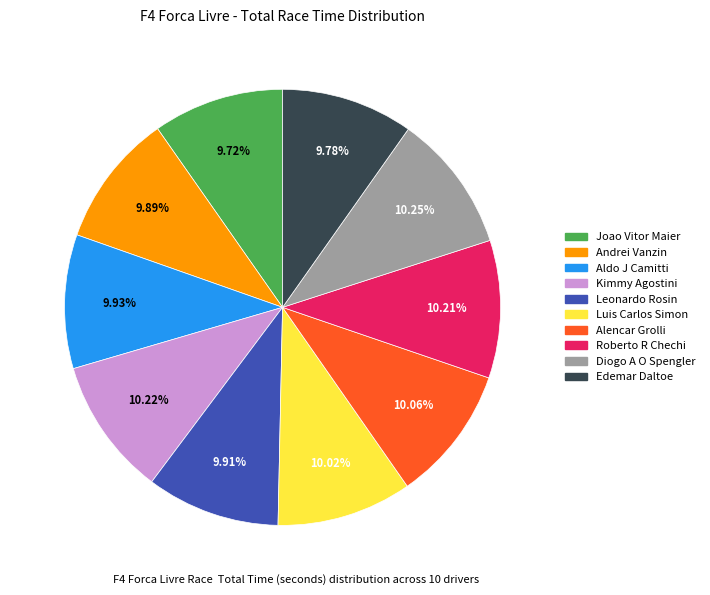

How many segments does this pie chart have?

10